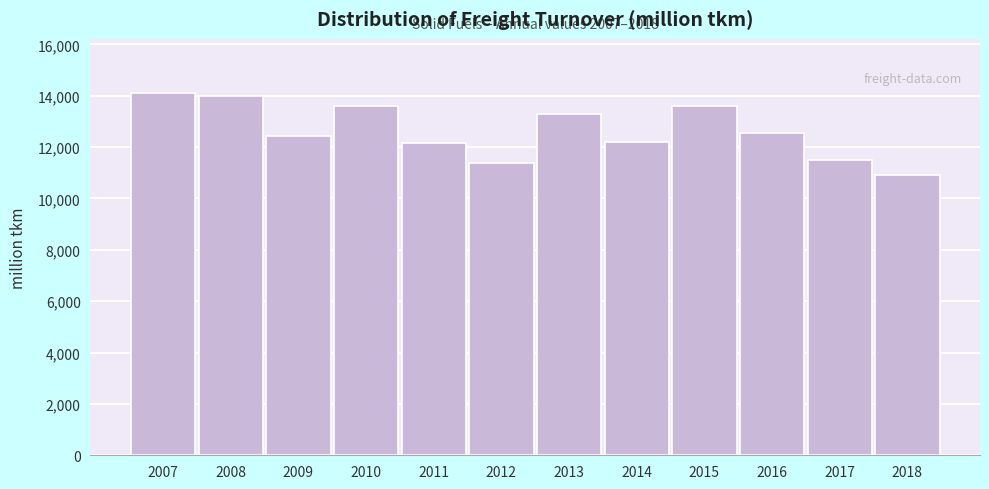

At which category does the chart reach its minimum across all series?

2018